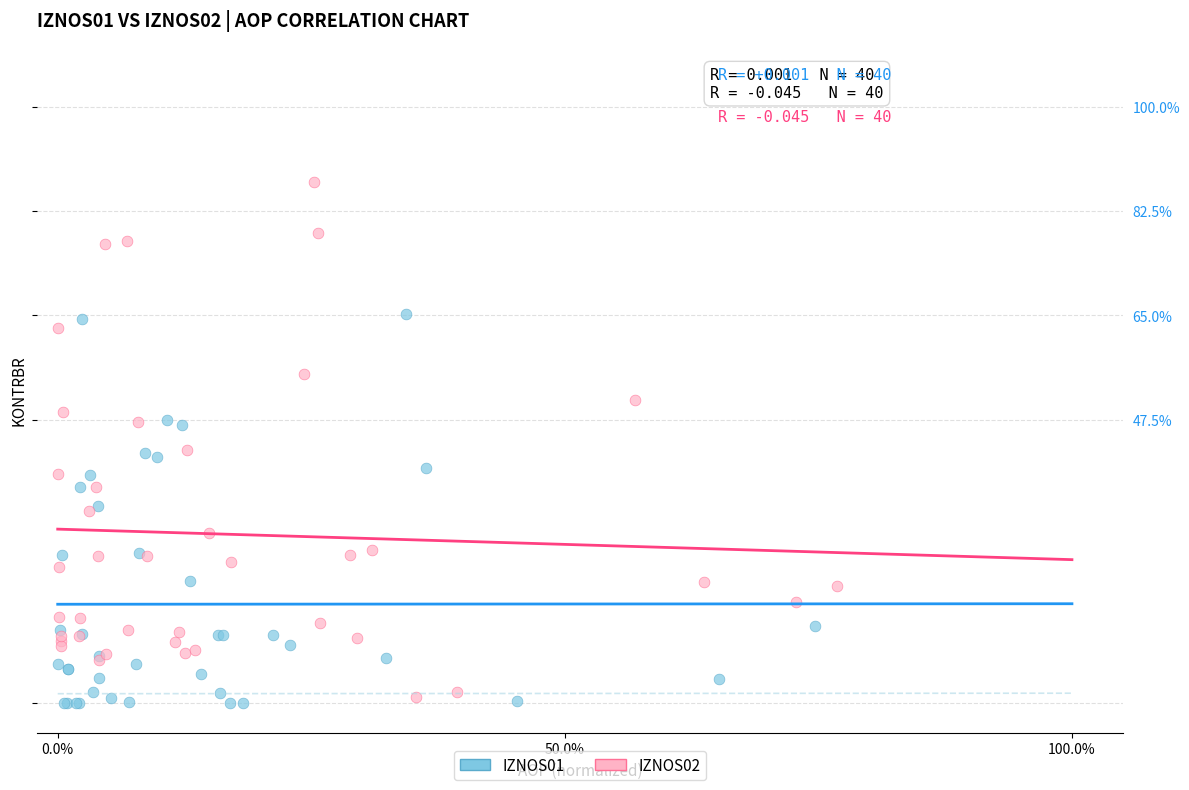

What are all the series names shown in the legend?

IZNOS01, IZNOS02